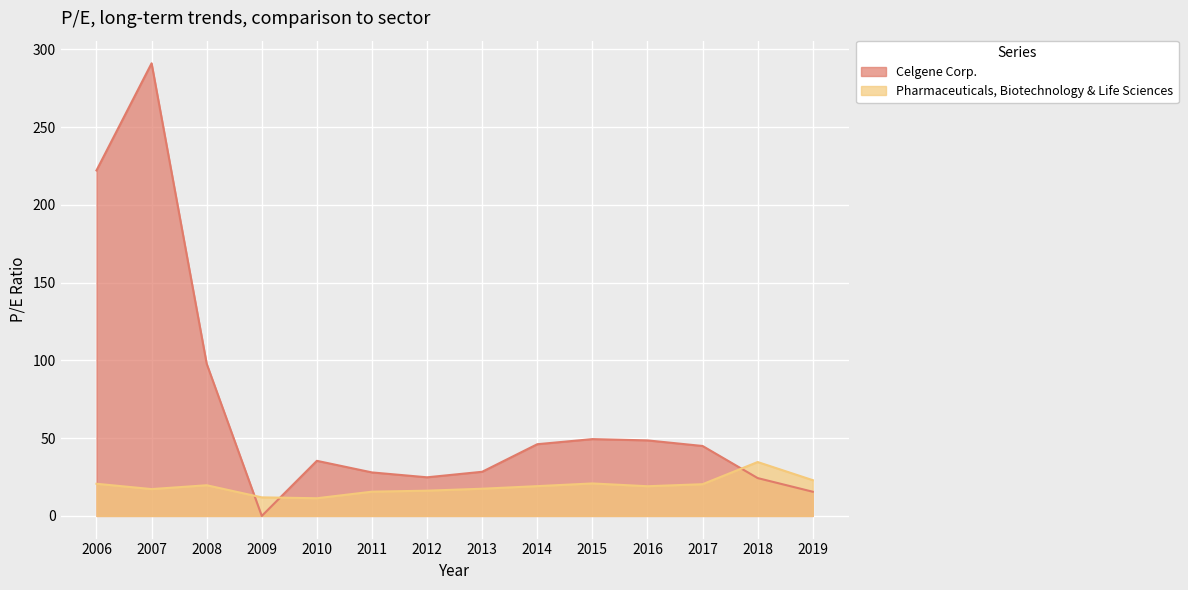

Which category has the lowest value in the Celgene Corp. series?

2009